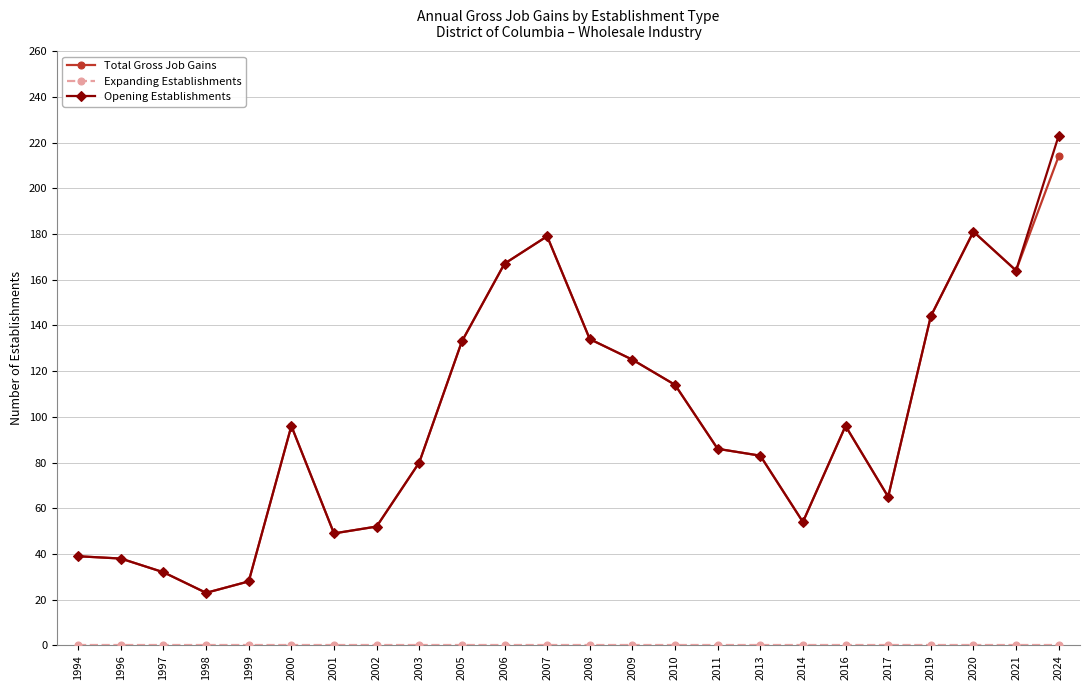

Is the value of Opening Establishments at 2010 greater than the value of Total Gross Job Gains at 1998?

Yes